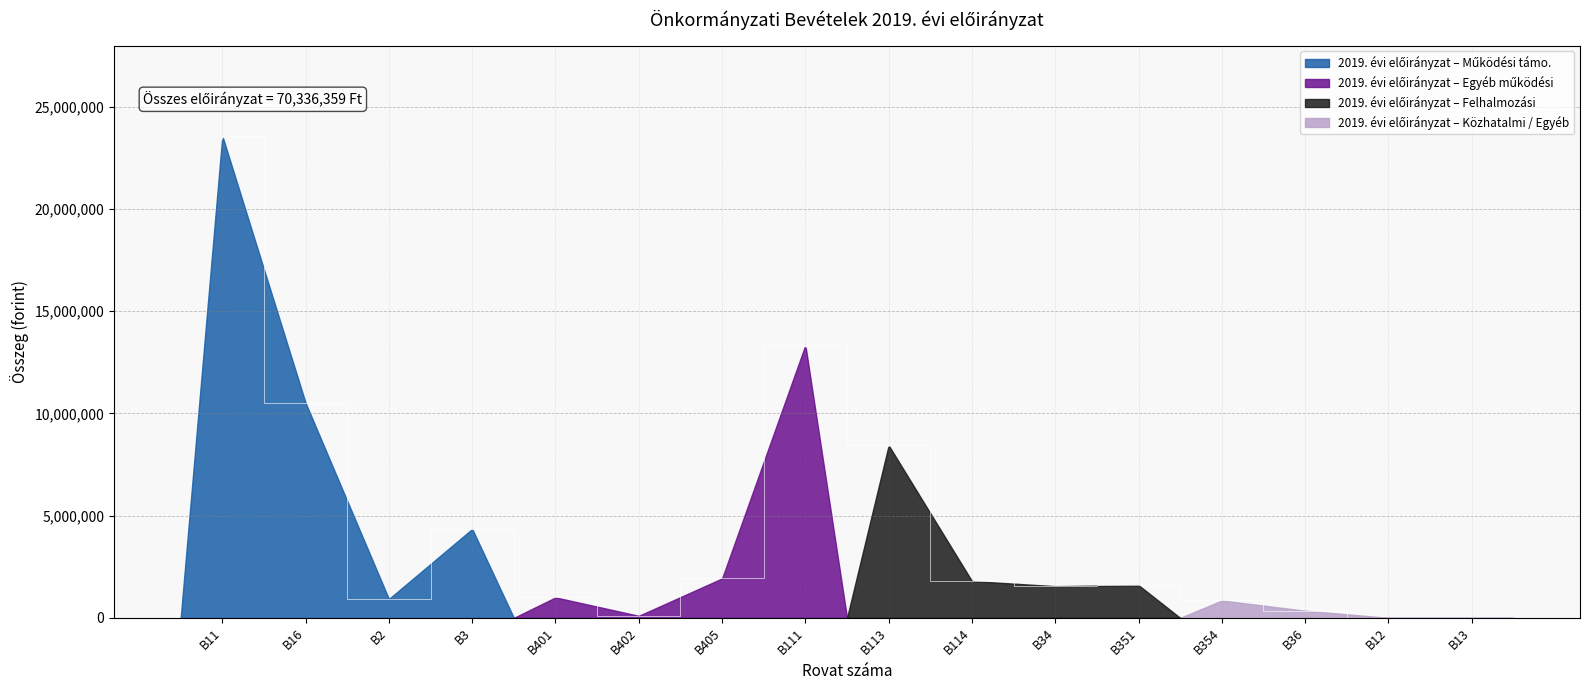

What is the ratio of the value at B34 to the value at B3?

0.4